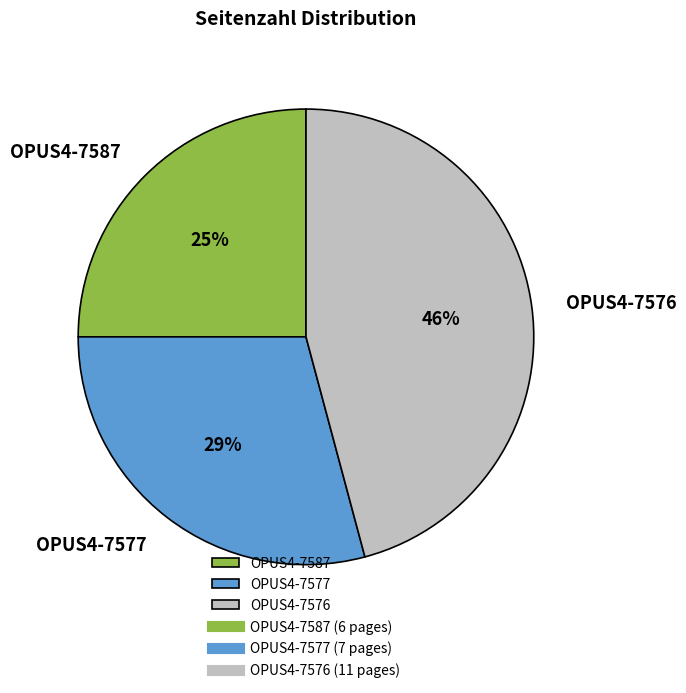

Is there a majority slice in this chart?

No